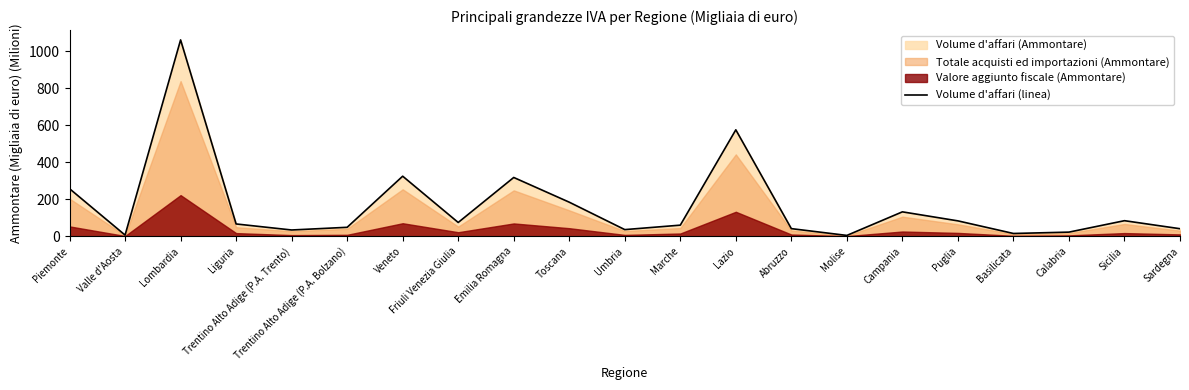

How many interior local valleys (lower than both neighbors) does the data have?

6